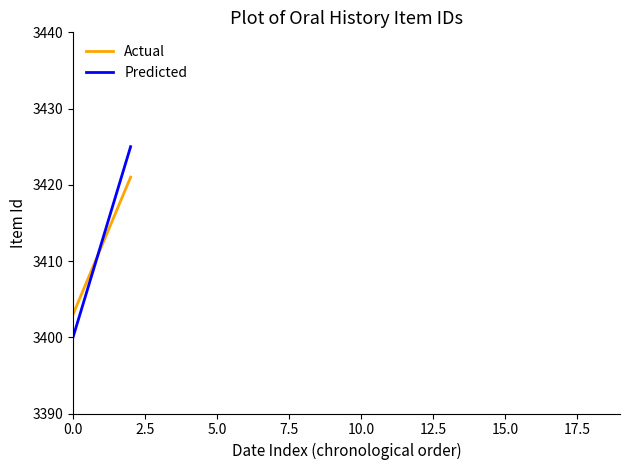

List the series in order of their peak value, lowest first.

Actual, Predicted